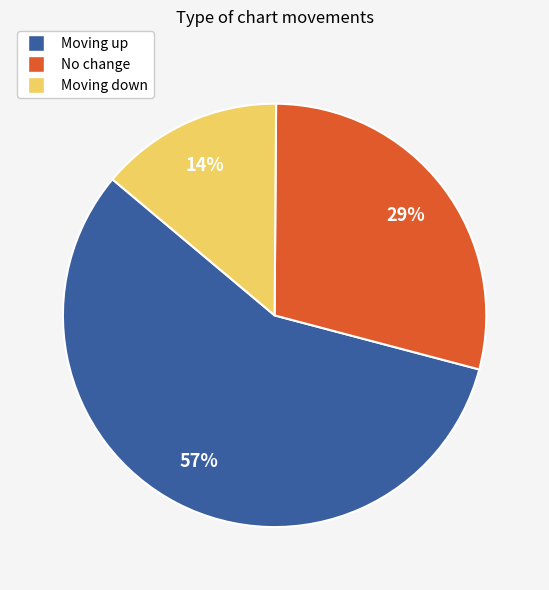

How many slices are in this pie chart?

3